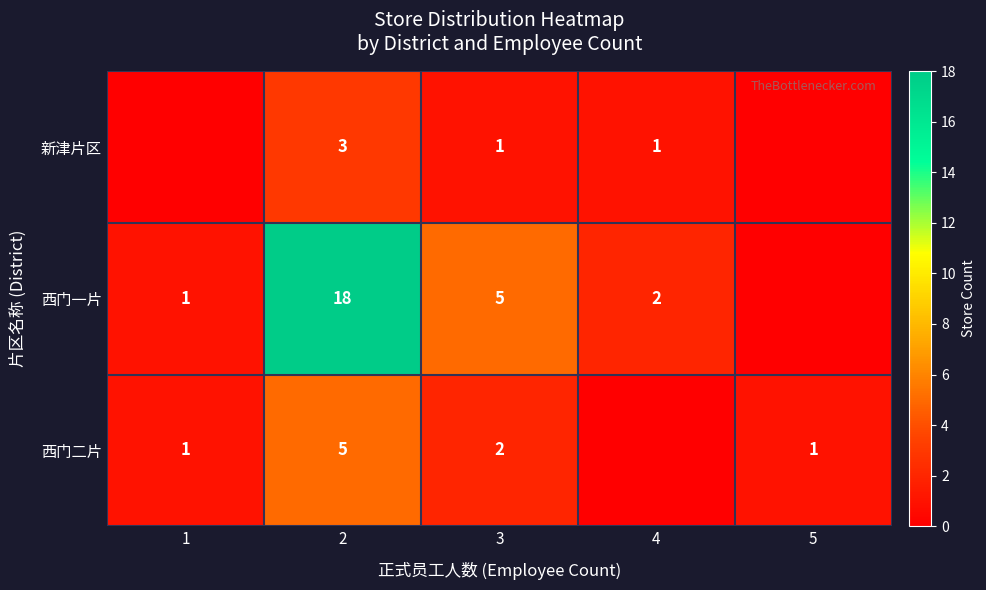

What is the maximum value shown in the chart?

18